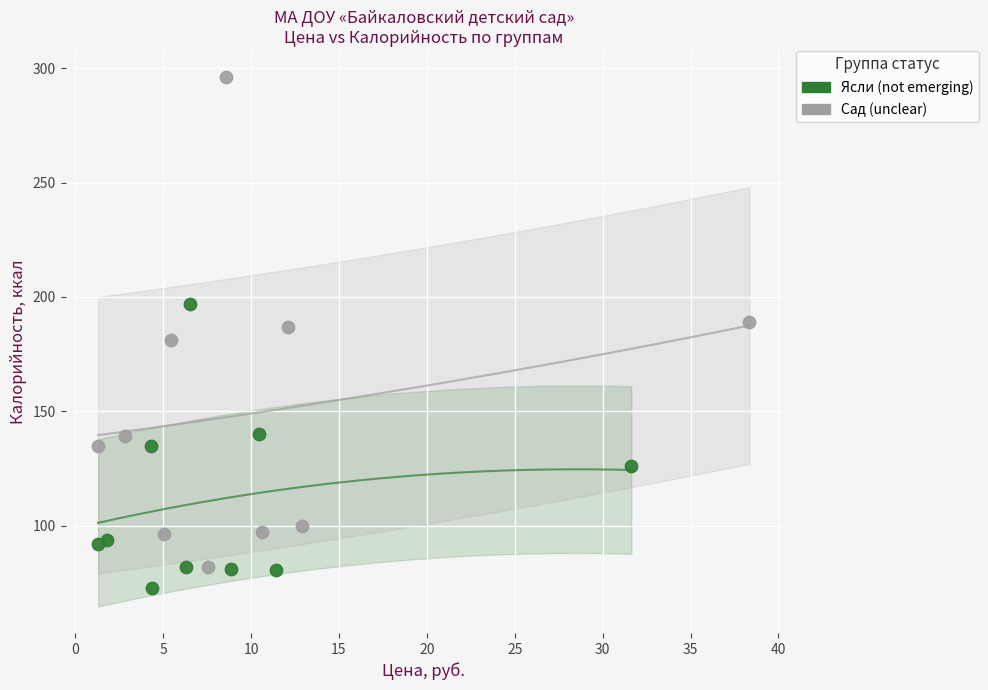

Which series contains the highest Y value?

Сад (unclear)